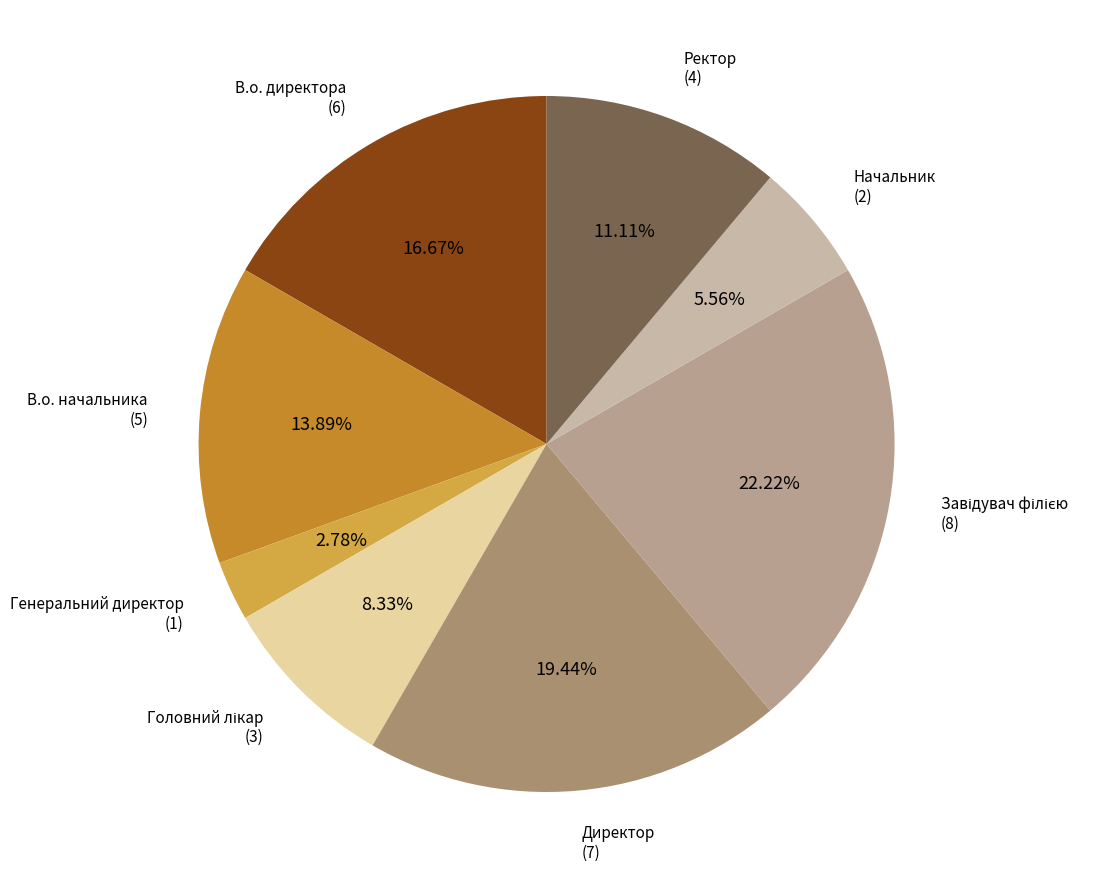

What is the ratio of the value at Ректор to the value at В.о. директора?

0.7